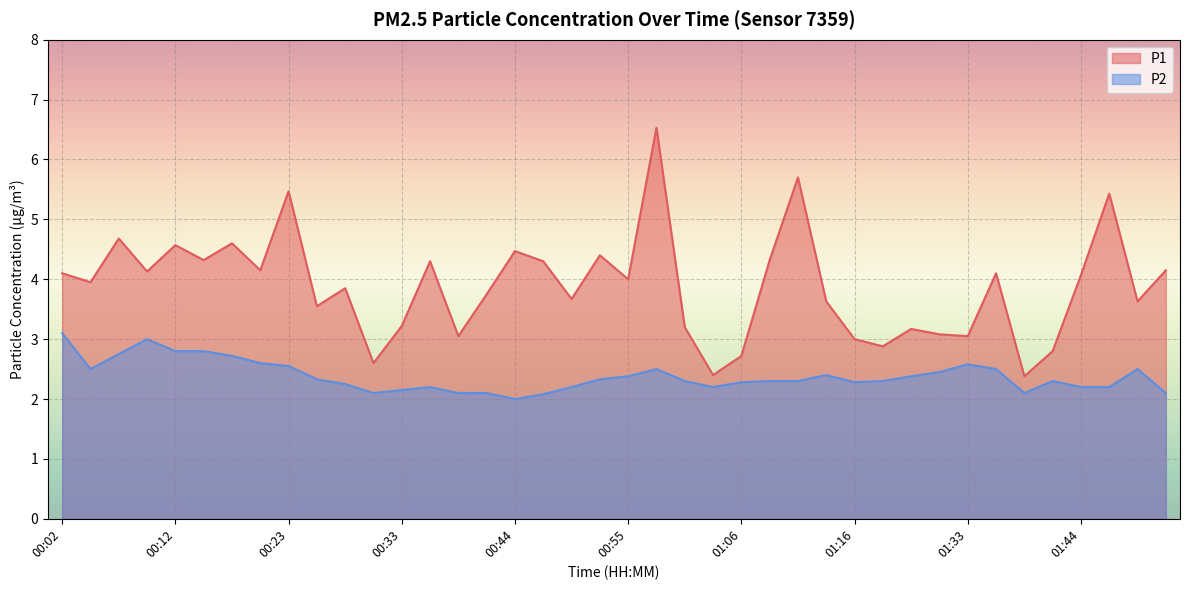

What is the label of the 12th point from the right?

01:16